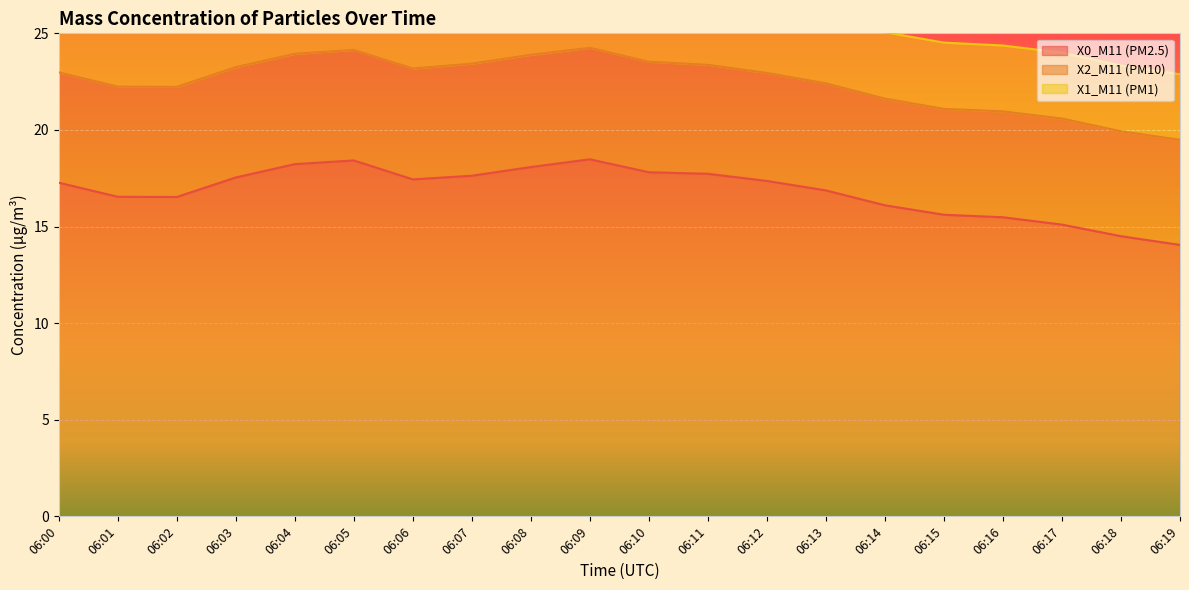

The X1_M11 (PM1) series shows 5.0 at 06:05. True or false?

False